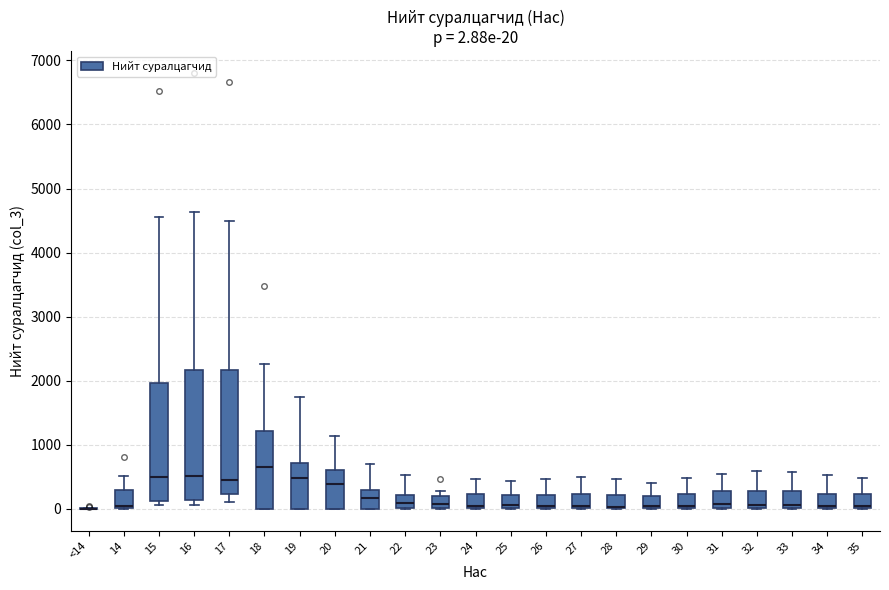

Which box is the tallest, from its lower edge to its upper edge?

16